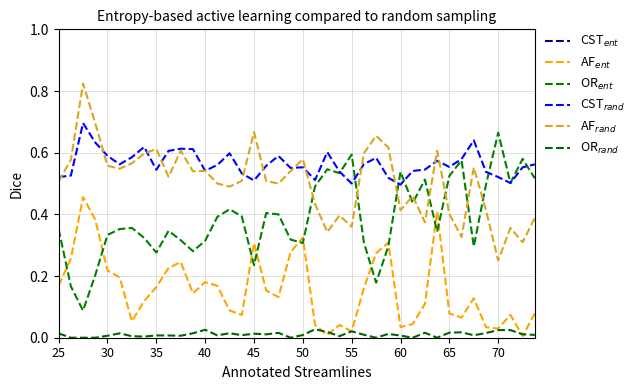

Which label corresponds to the smallest value in the chart?

30